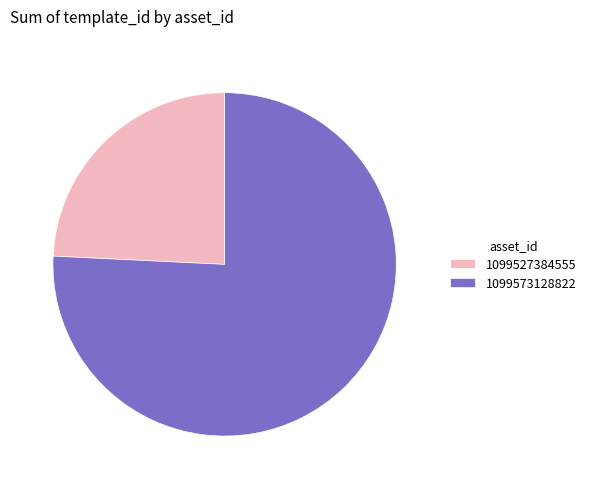

Is there a majority slice in this chart?

Yes